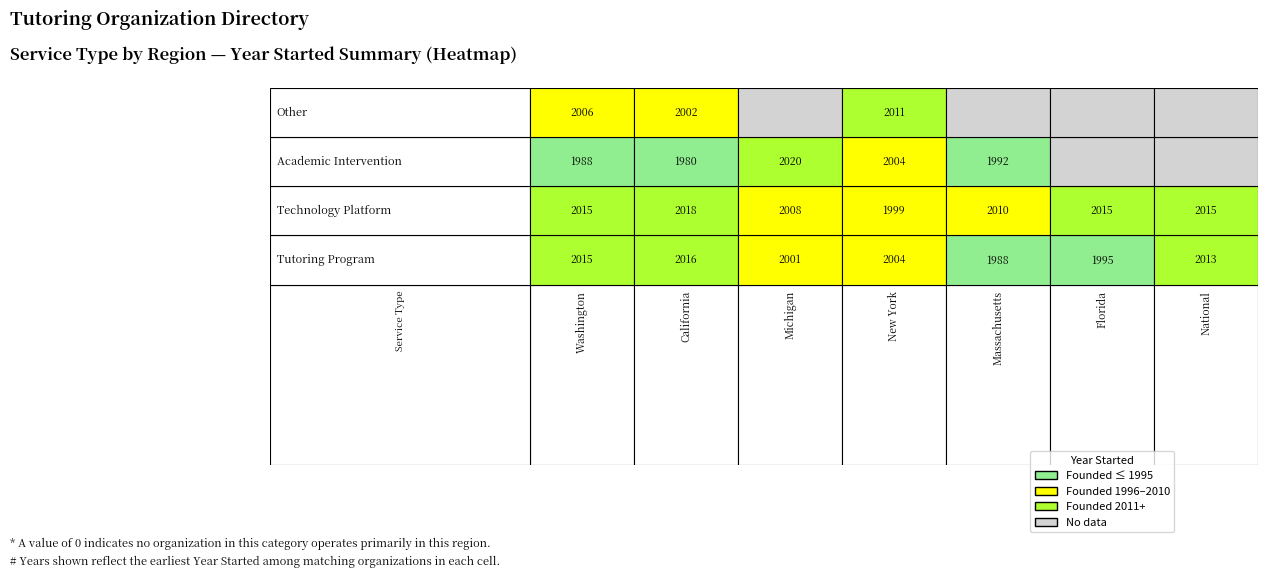

List the series in order of their peak value, highest first.

Academic Intervention, Technology Platform, Tutoring Program, Other